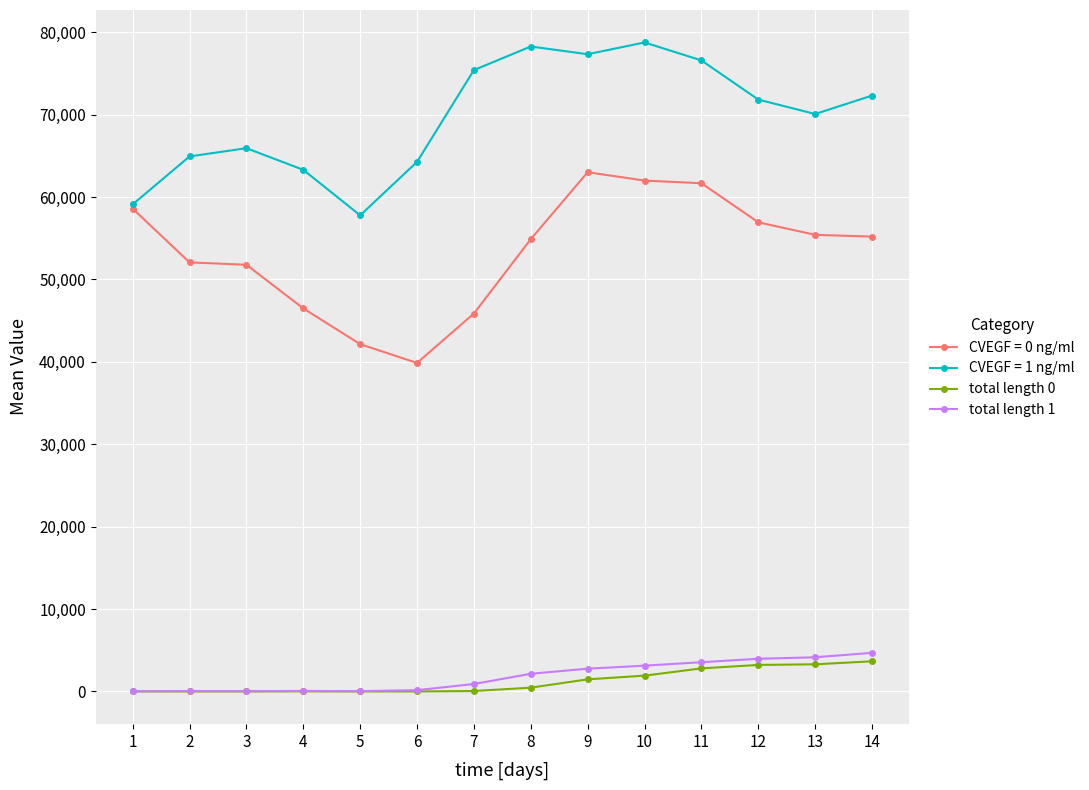

What is the spread (max minus min) of values at 2?

64933.6